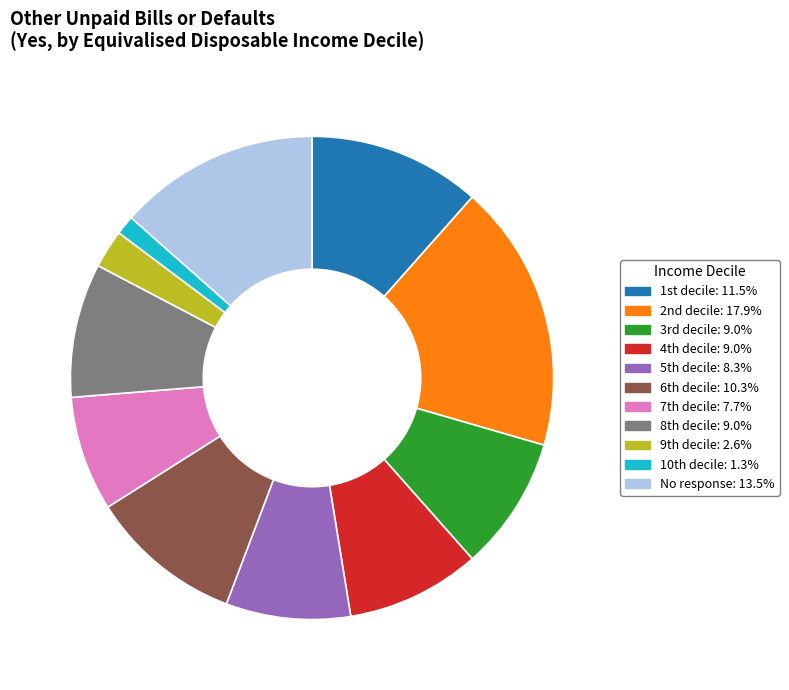

Which category has the biggest portion of the pie?

2nd decile